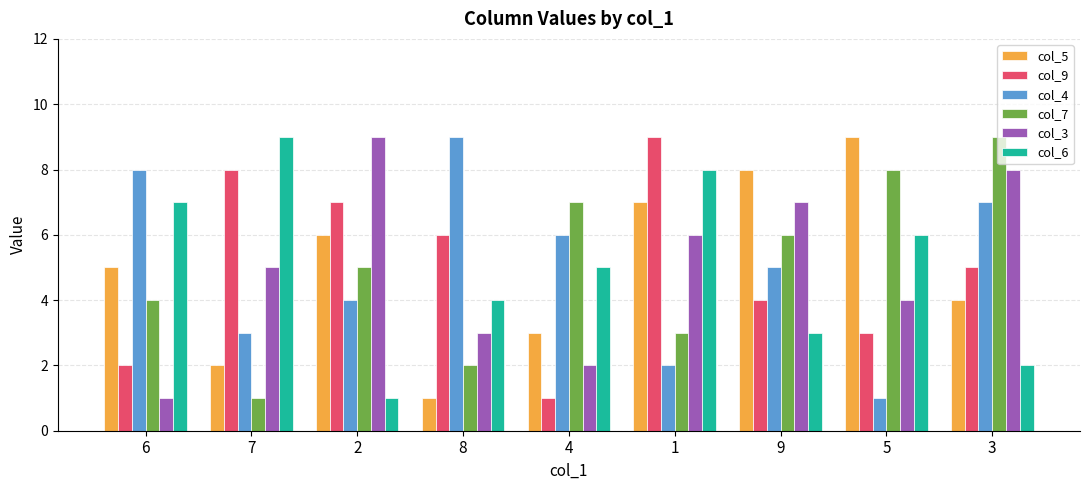

What is the label of the 2nd bar from the left?

7